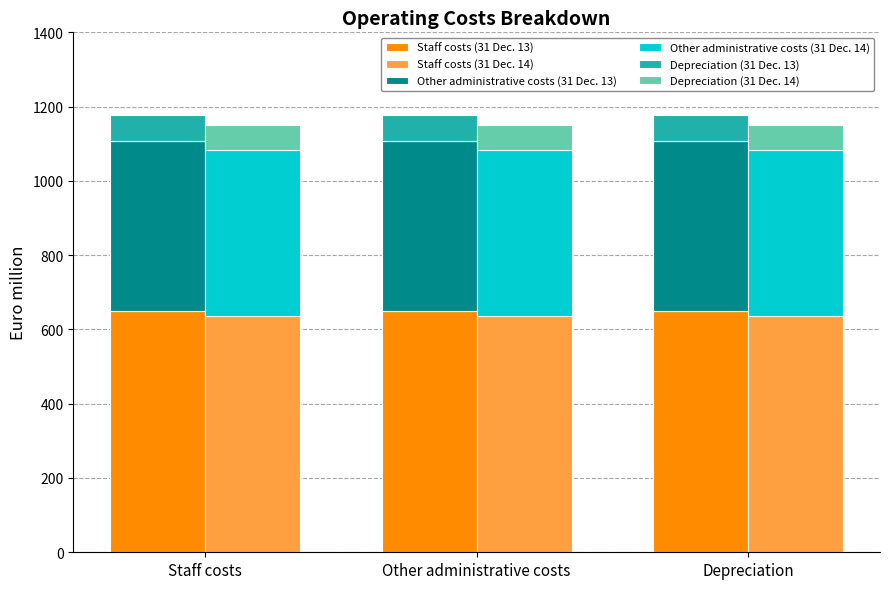

True or false: Staff costs (31 Dec. 13) has a value of 650.6 at Other administrative costs.

True